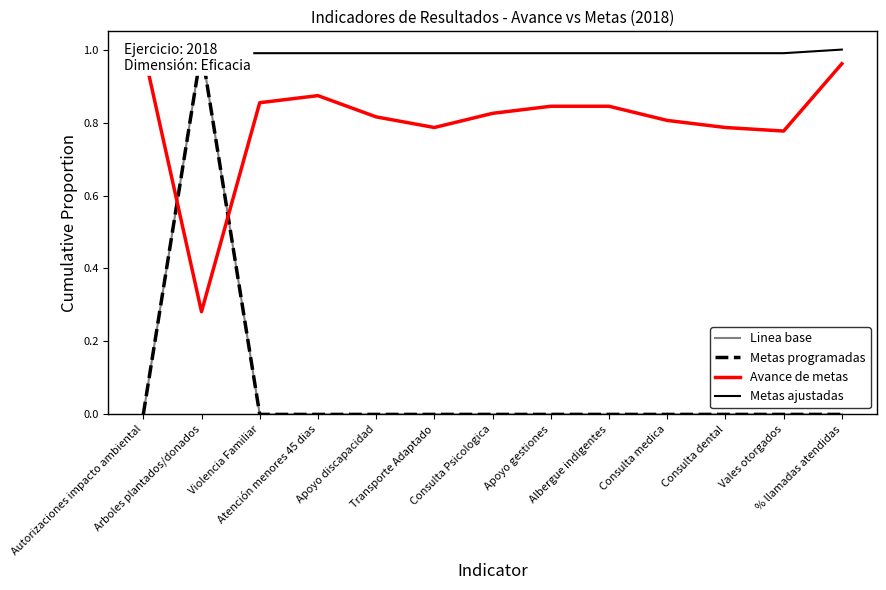

The Metas ajustadas series shows 0.5 at Consulta Psicologica. True or false?

False